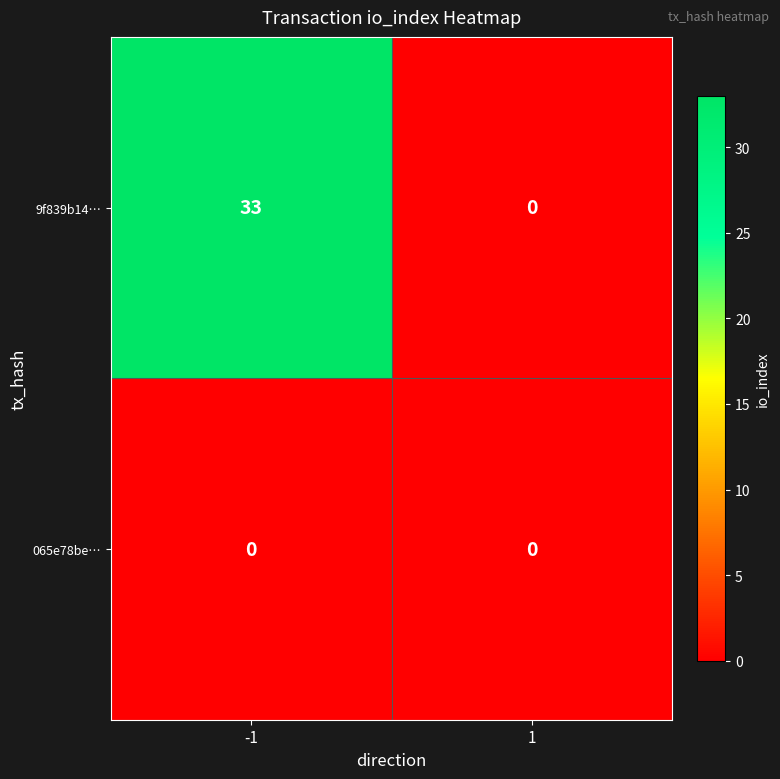

Is it true that 9f839b14… equals 51 at -1?

False